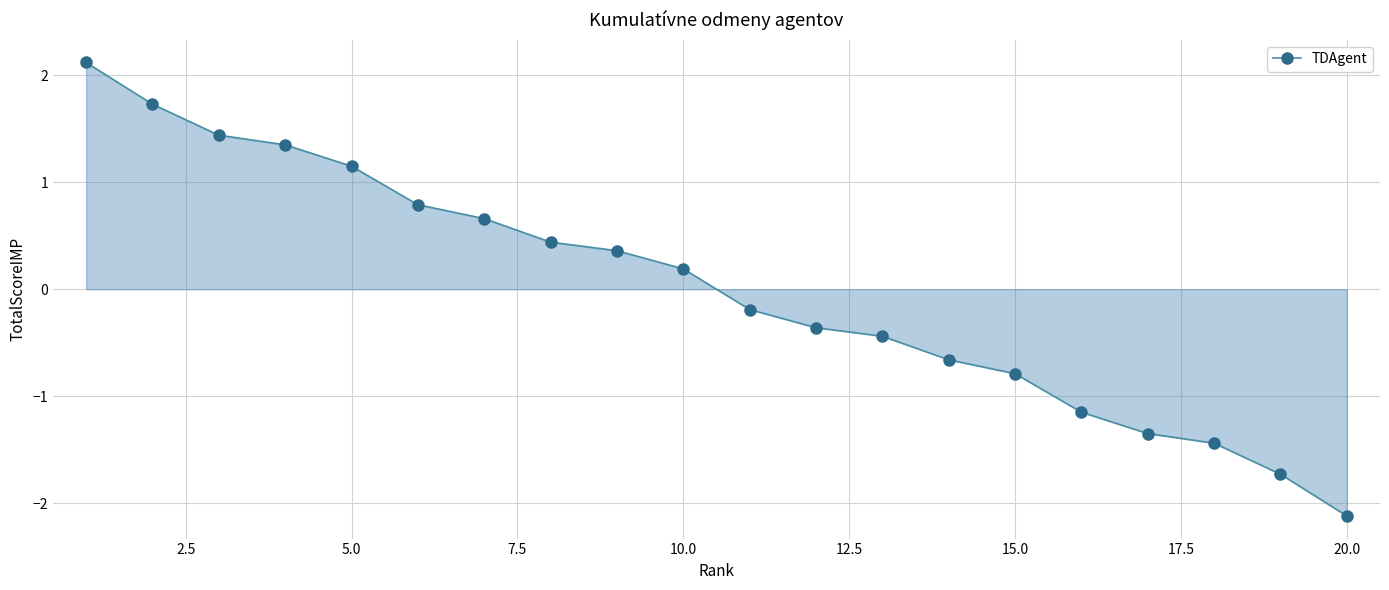

Count the number of data series in this chart.

1